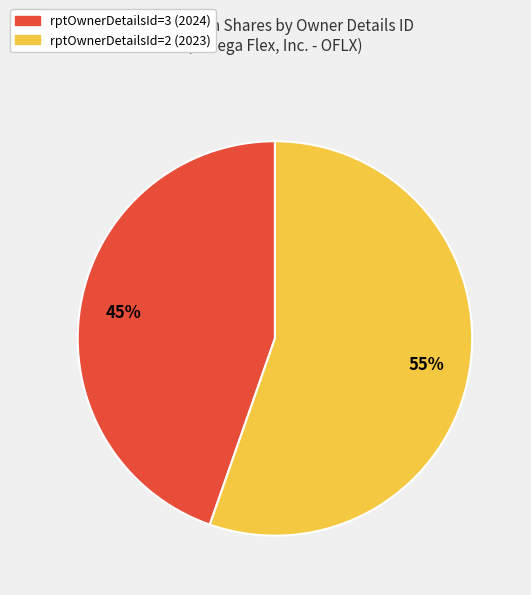

True or false: rptOwnerDetailsId=3 (2024) accounts for 45% of the total.

True